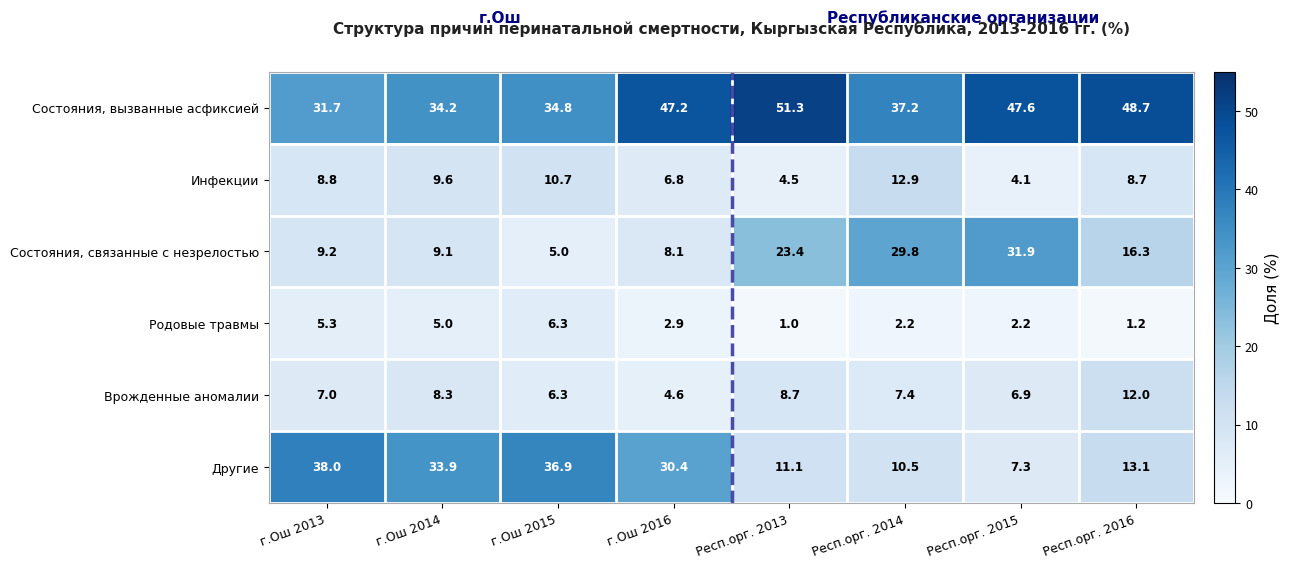

Which series has the largest total across all categories?

Состояния, вызванные асфиксией